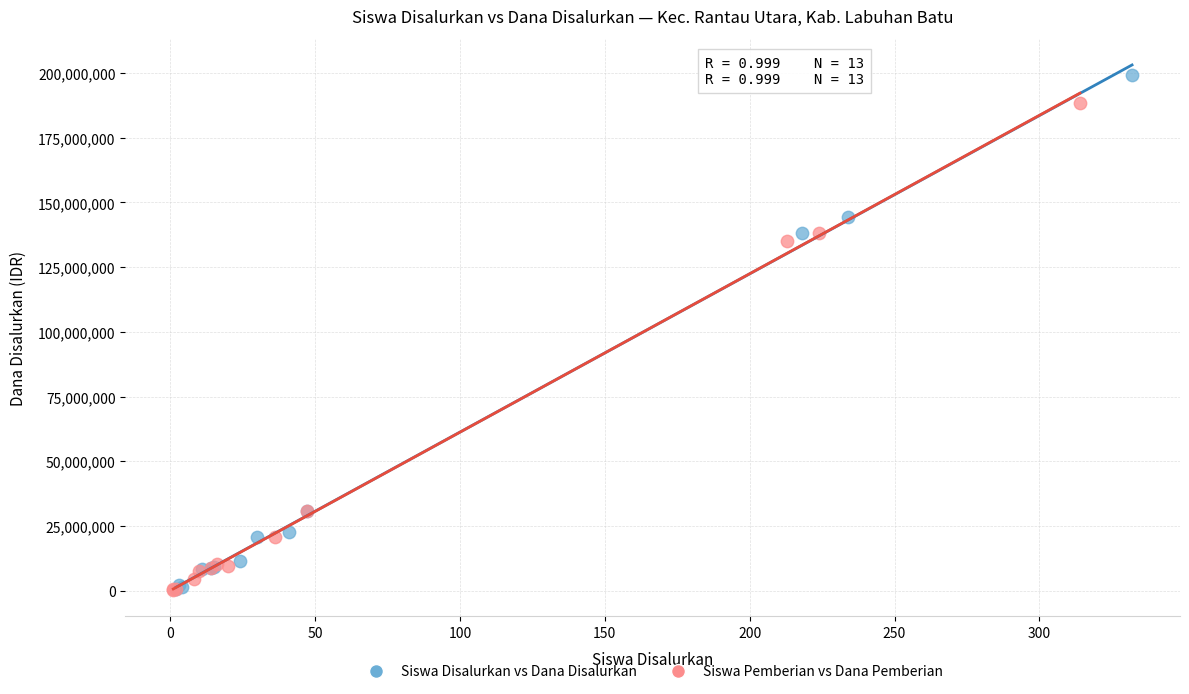

Which series reaches the maximum Y coordinate?

Siswa Disalurkan vs Dana Disalurkan